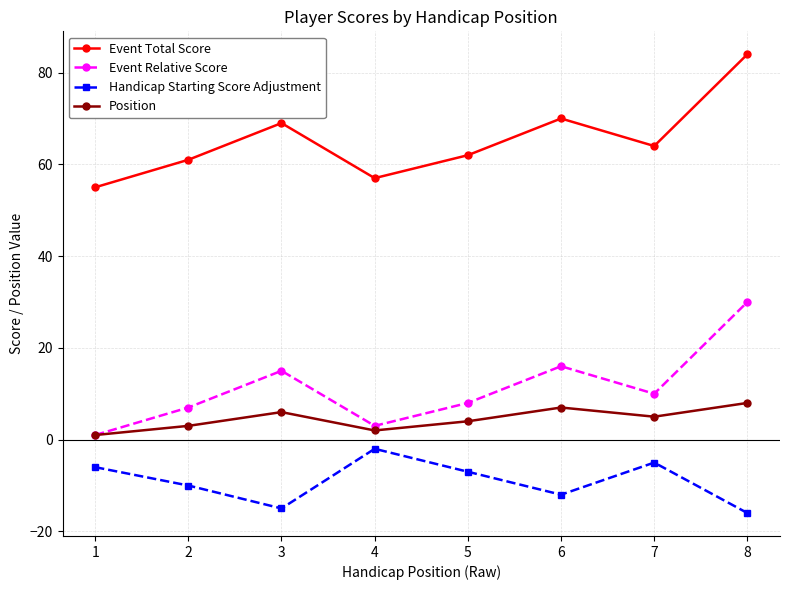

How many interior local valleys does the Event Total Score series have?

2